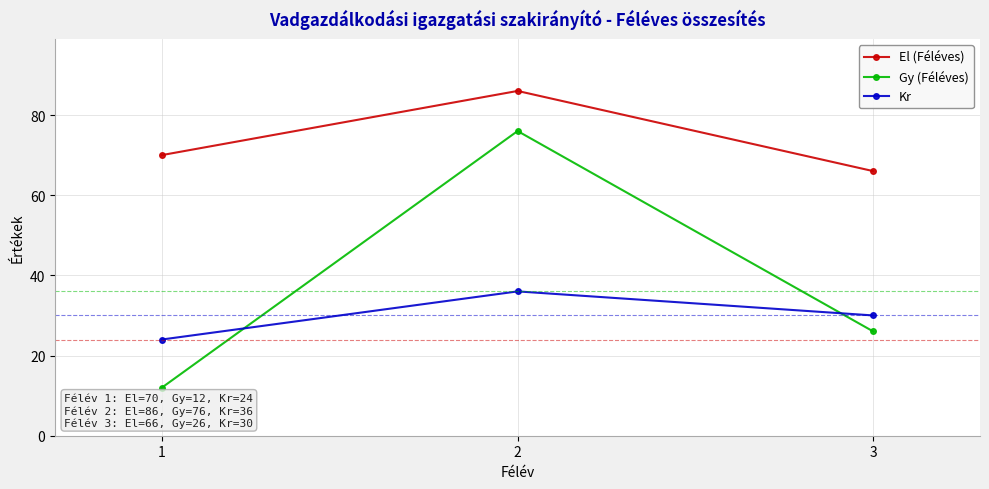

What value does the Kr series have at 3?

30